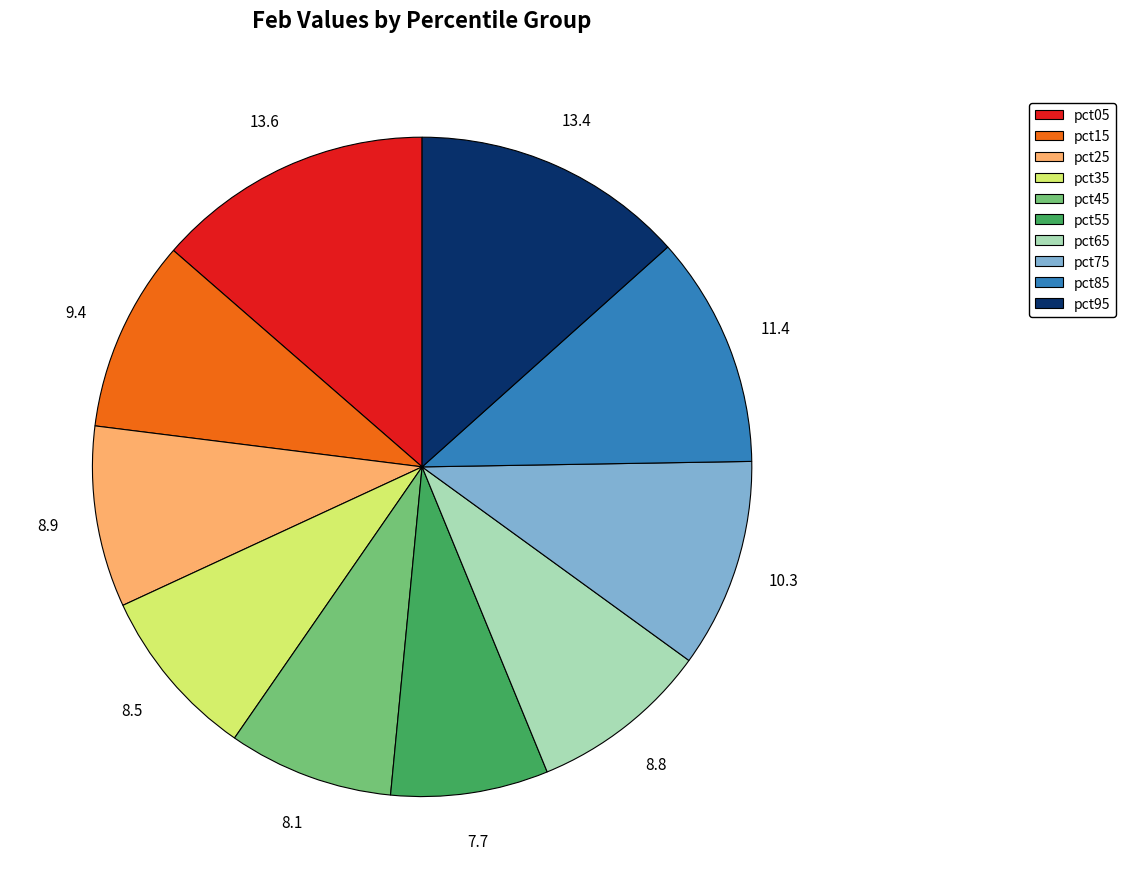

Is the sum of pct55 and pct65 greater than half?

No